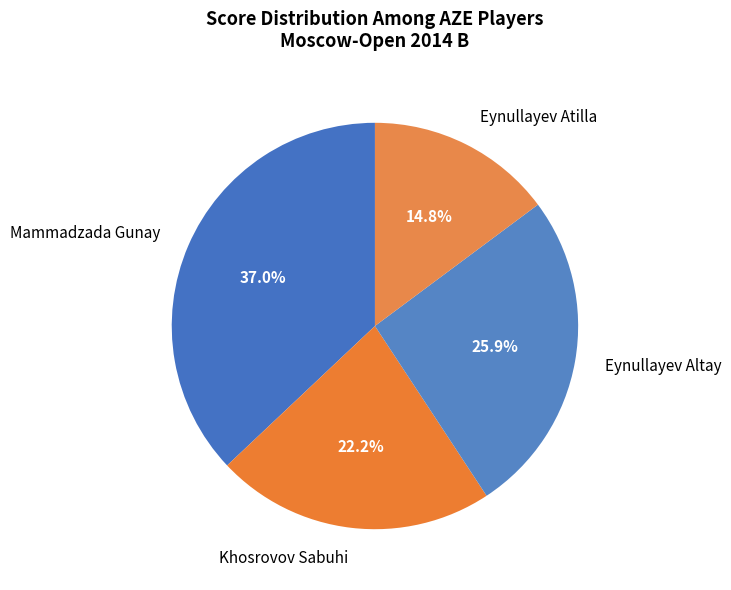

To the nearest percent, what is the difference between the largest and smallest slice percentages?

22%